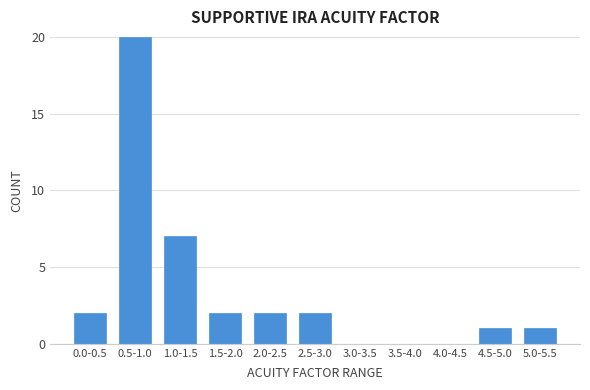

Reading left to right, list all the values displayed in this chart.

0.0-0.5=2	0.5-1.0=20	1.0-1.5=7	1.5-2.0=2	2.0-2.5=2	2.5-3.0=2	3.0-3.5=0	3.5-4.0=0	4.0-4.5=0	4.5-5.0=1	5.0-5.5=1